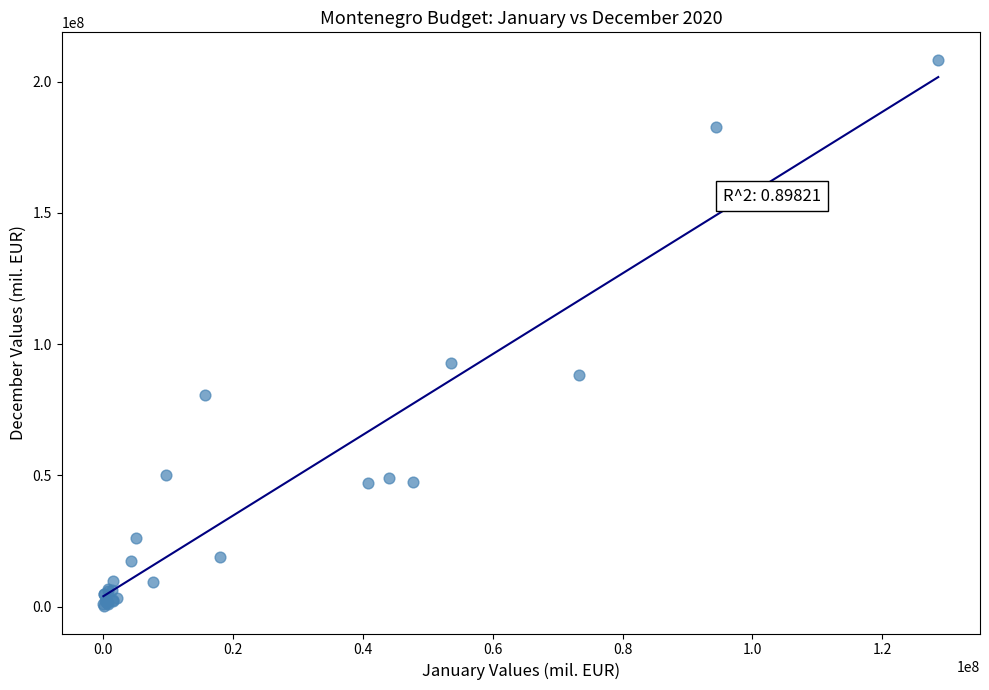

What Y value in the scatter plot is closest to 104292329?

92668801.9